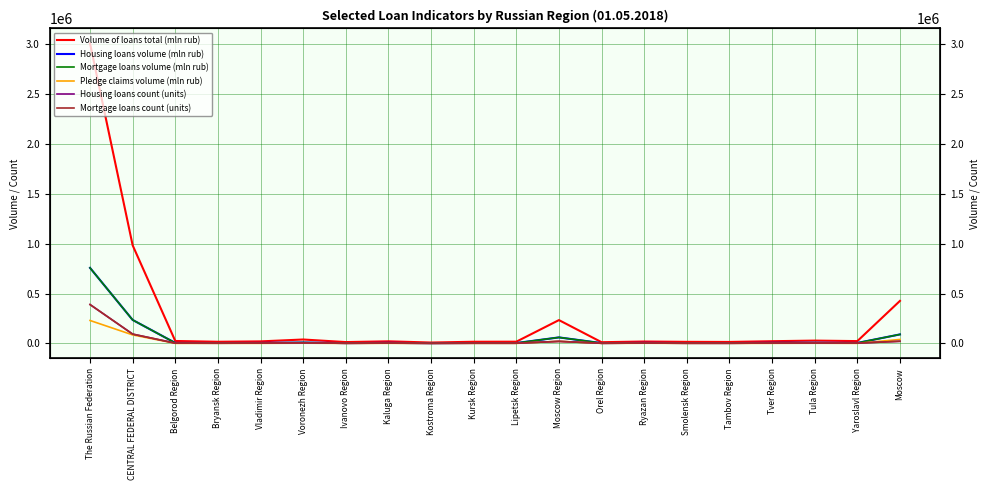

At which label does Mortgage loans count (units) first exceed 3431?

The Russian Federation